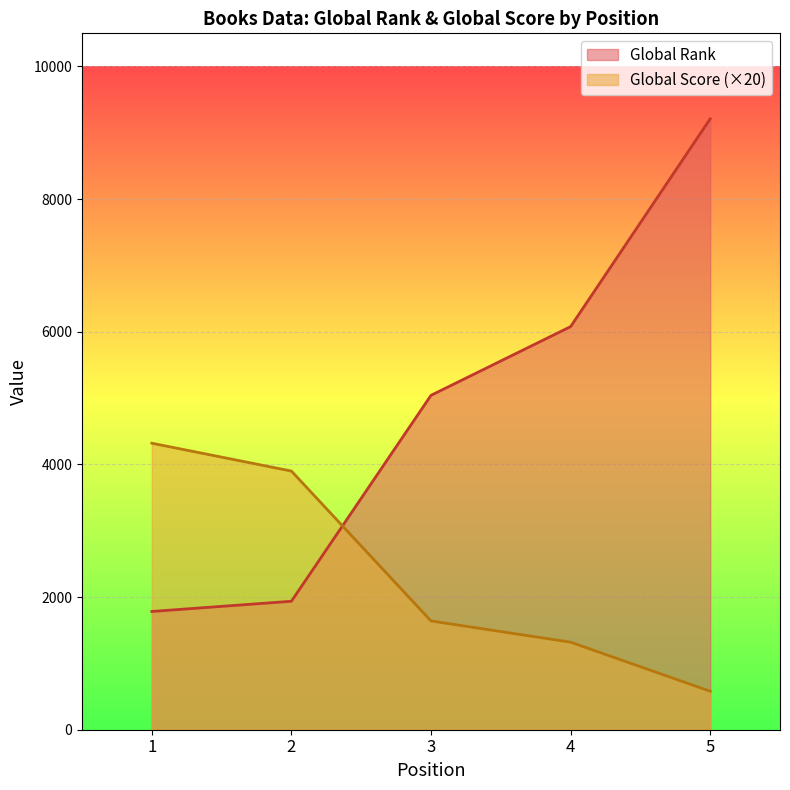

How many data points in Global Rank are above 5042?

2